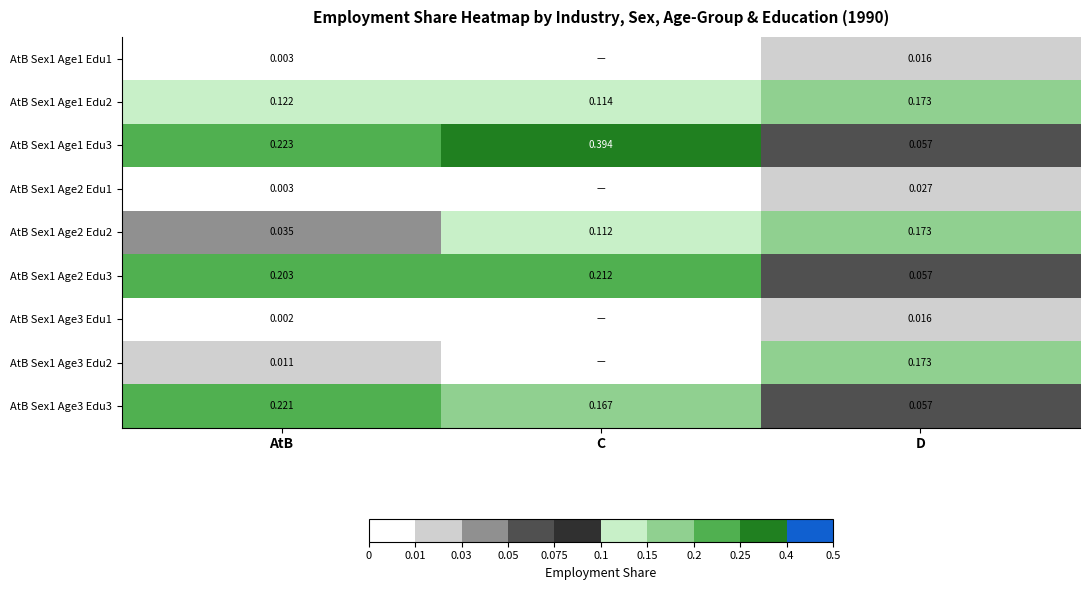

The AtB Sex1 Age1 Edu3 series shows 0.7 at C. True or false?

False